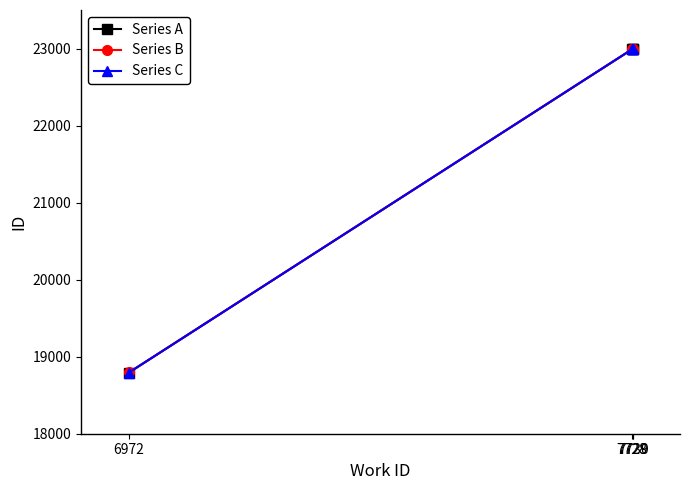

How many values in the Series B series are below 22995?

2